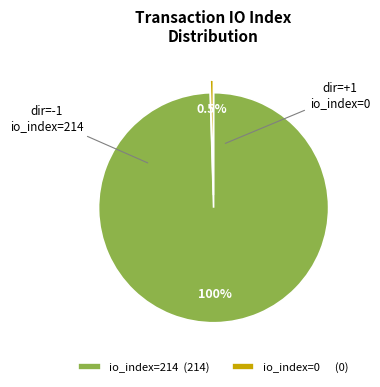

How many slices are in this pie chart?

2